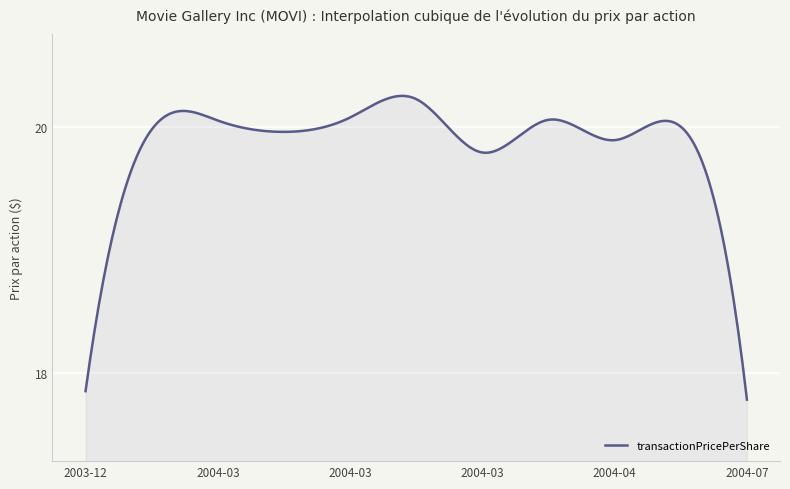

What is the difference between the maximum and minimum values?

2.5